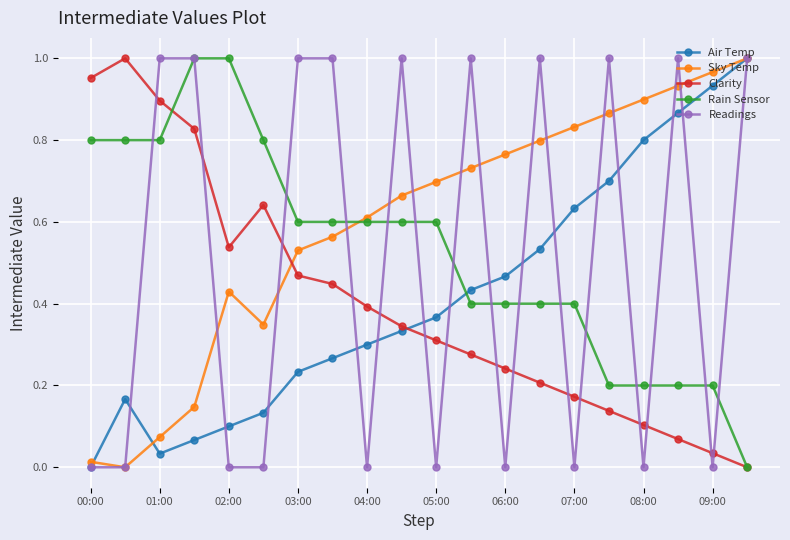

True or false: Readings and Clarity intersect in this chart.

True